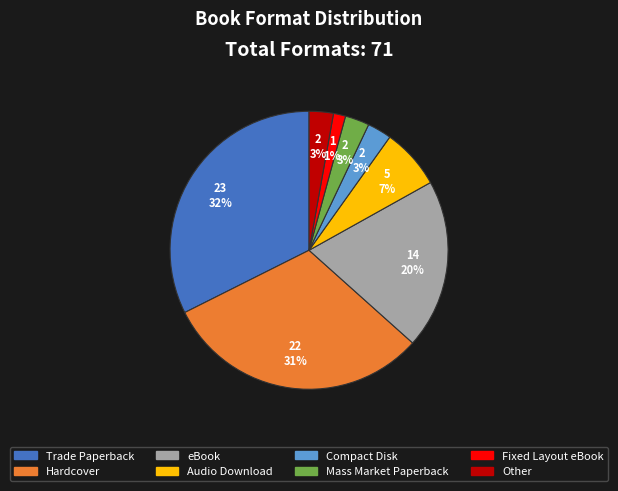

Is it true that Fixed Layout eBook is 16% of the pie?

False